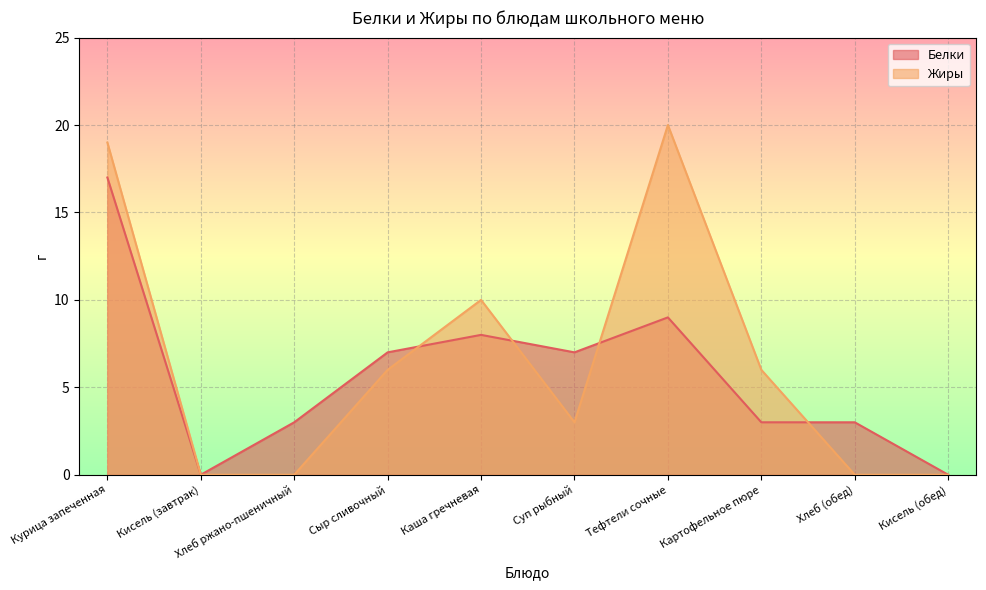

What is the difference between the highest and lowest values at Курица запеченная?

2